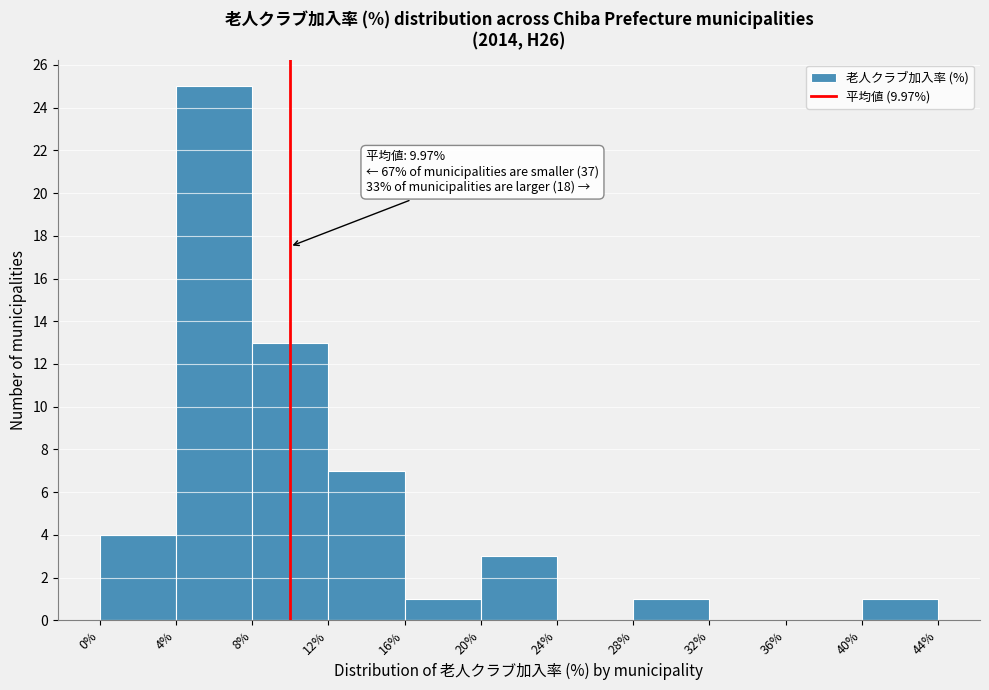

Which range on the x-axis has the tallest bar?

4% to 8%